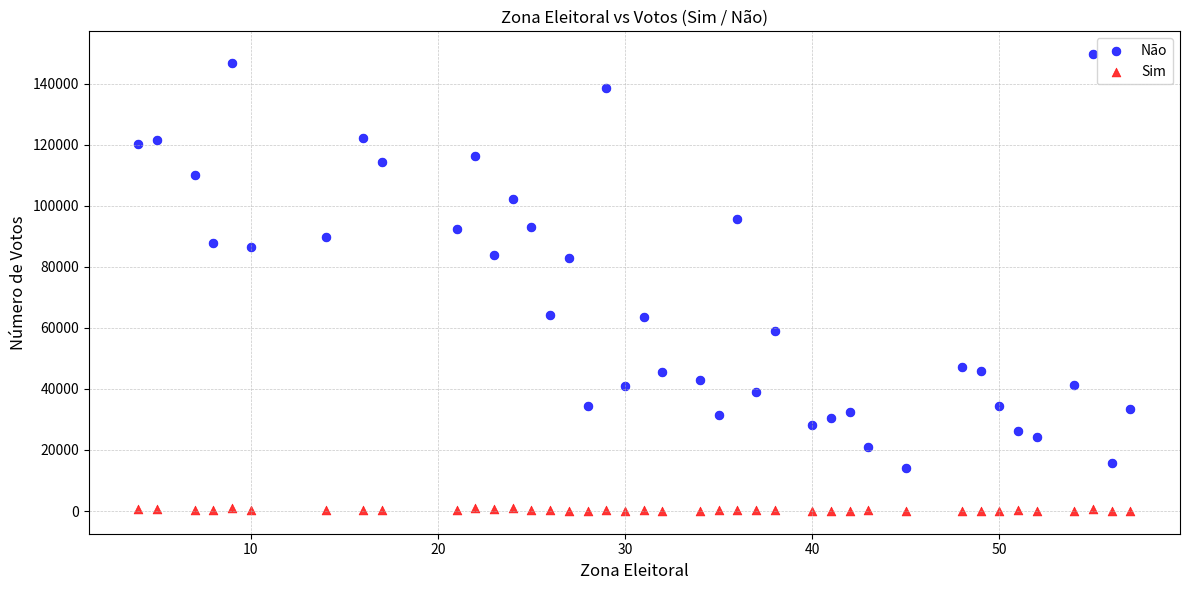

Which series has the widest spread of Y values?

Não